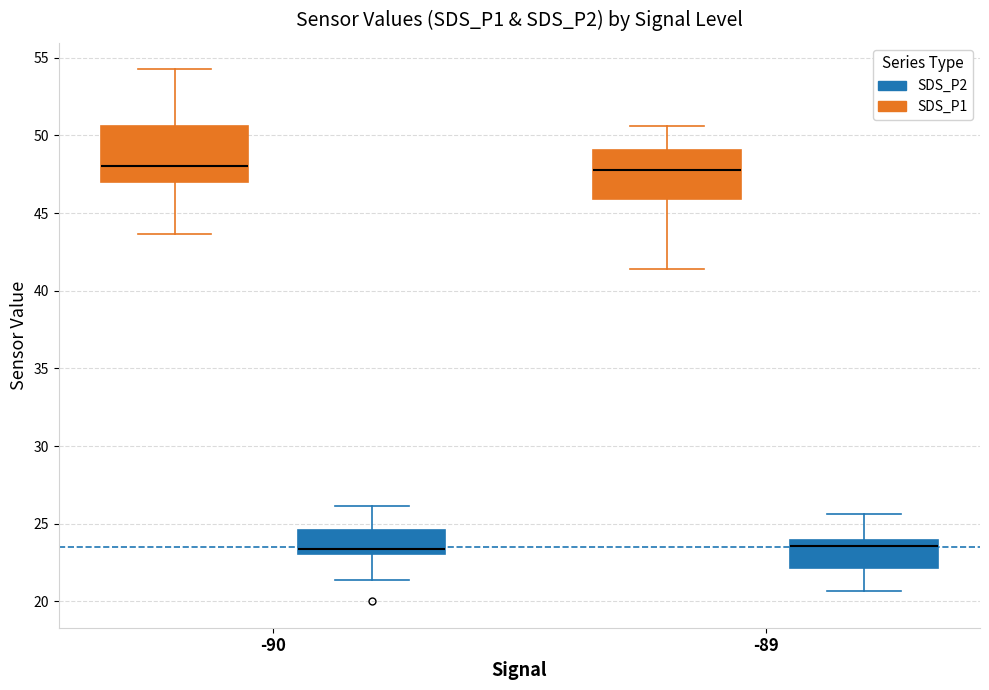

Where is the upper edge of the box for -90 (SDS_P1) on the y-axis? The values are not printed on the chart, so give them approximately, as read against the axis.

50.5